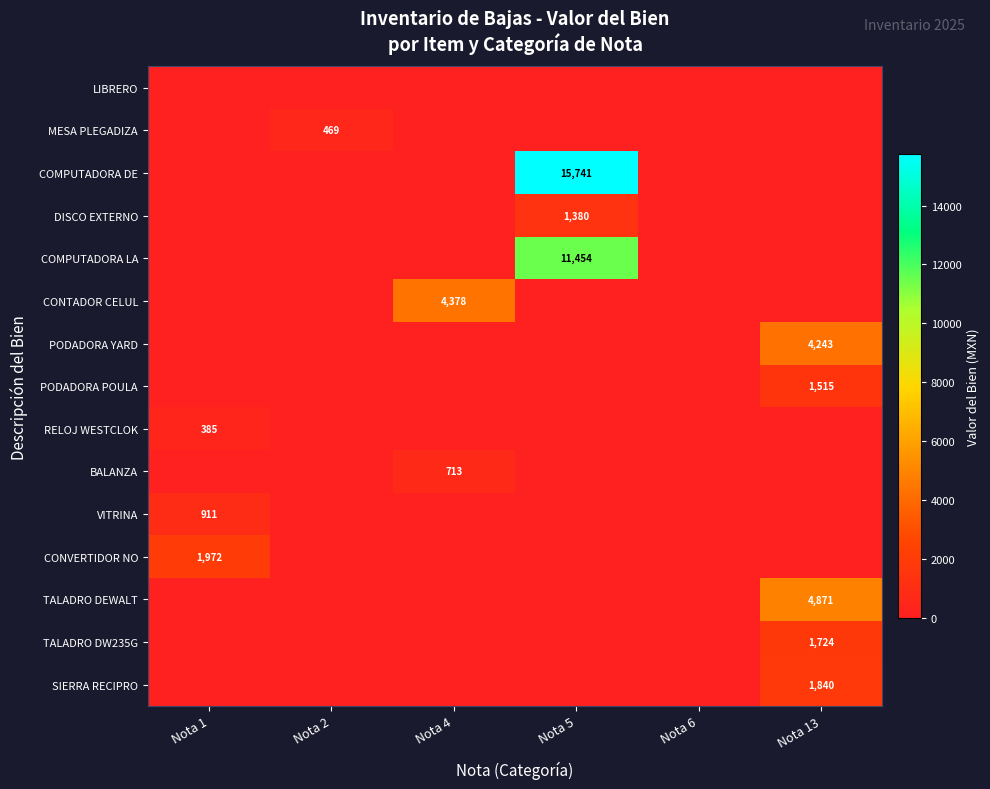

The VITRINA series shows 1242 at Nota 1. True or false?

False